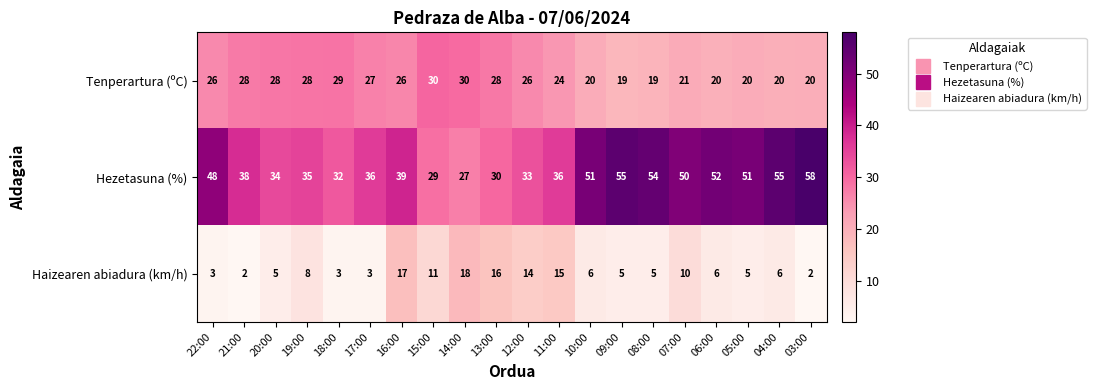

The Haizearen abiadura (km/h) series shows 6 at 06:00. True or false?

True